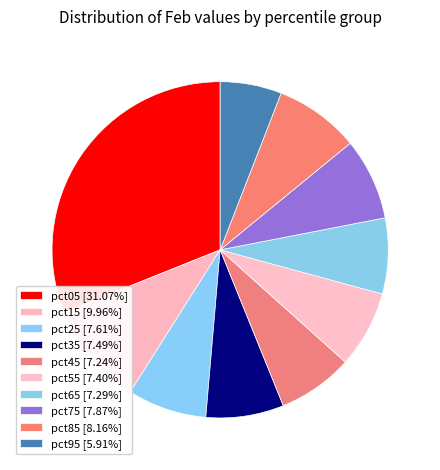

True or false: pct25 accounts for 8% of the total.

True